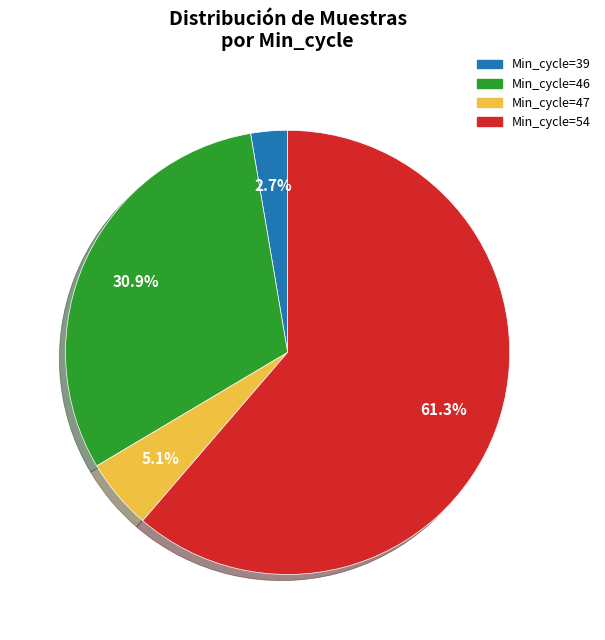

Is there any slice that represents more than half of the pie?

Yes